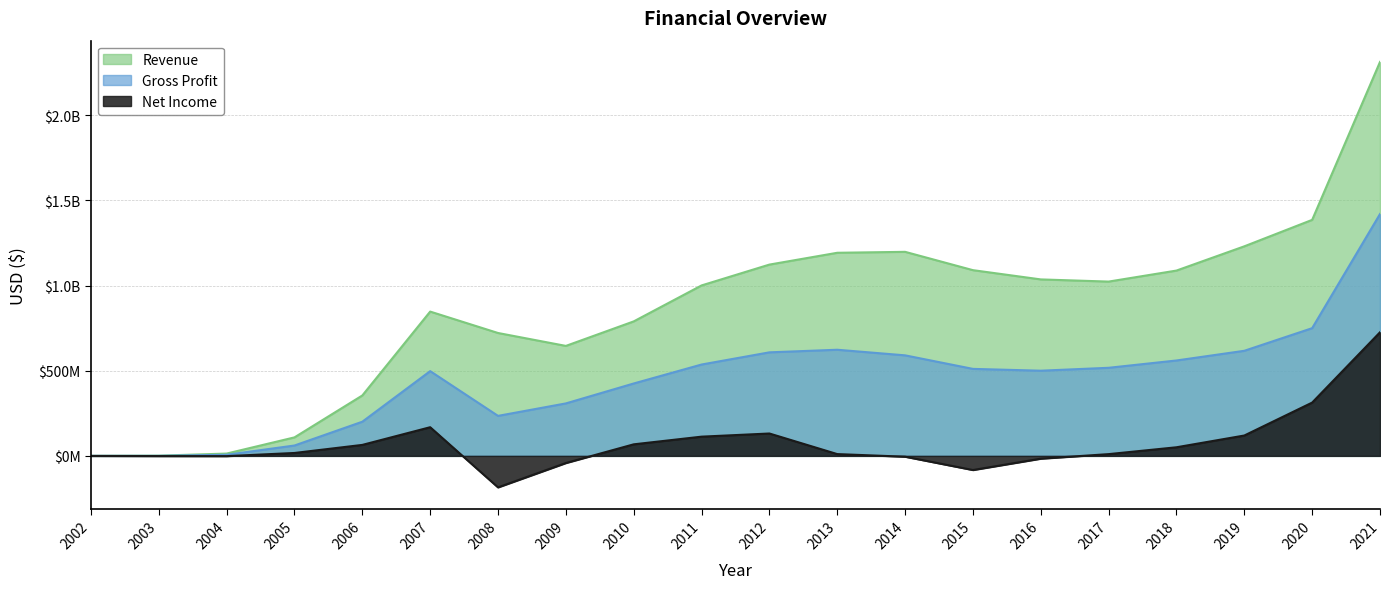

True or false: Revenue has more than 0 points higher than both neighbors.

True